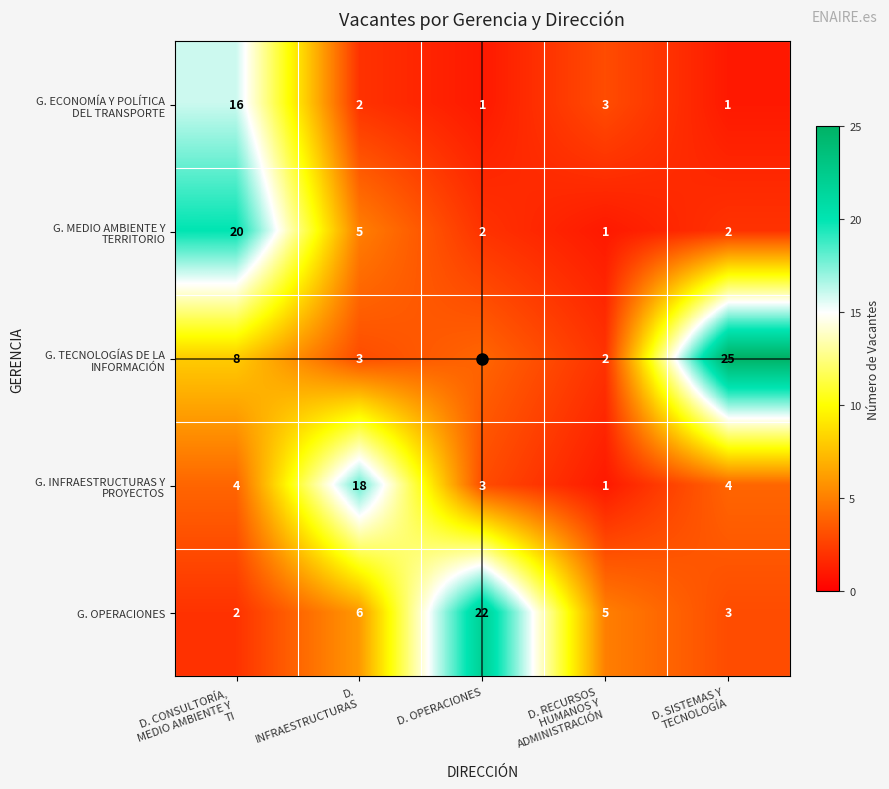

What is the difference between the highest and lowest values at D. OPERACIONES?

21